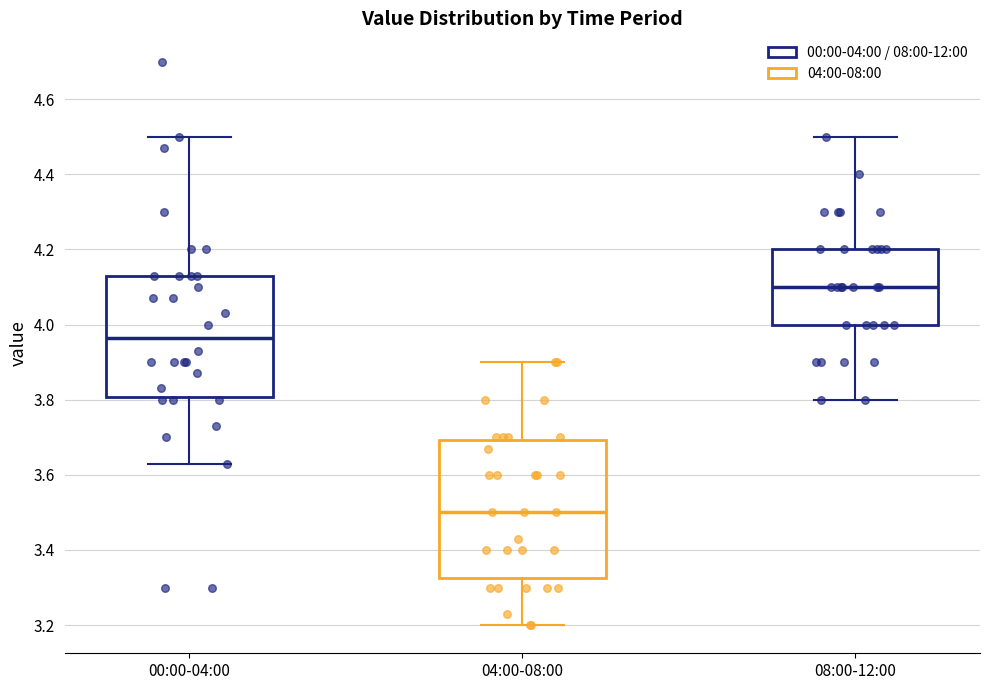

Comparing the boxes themselves (not the whiskers), which one is the tallest?

04:00-08:00